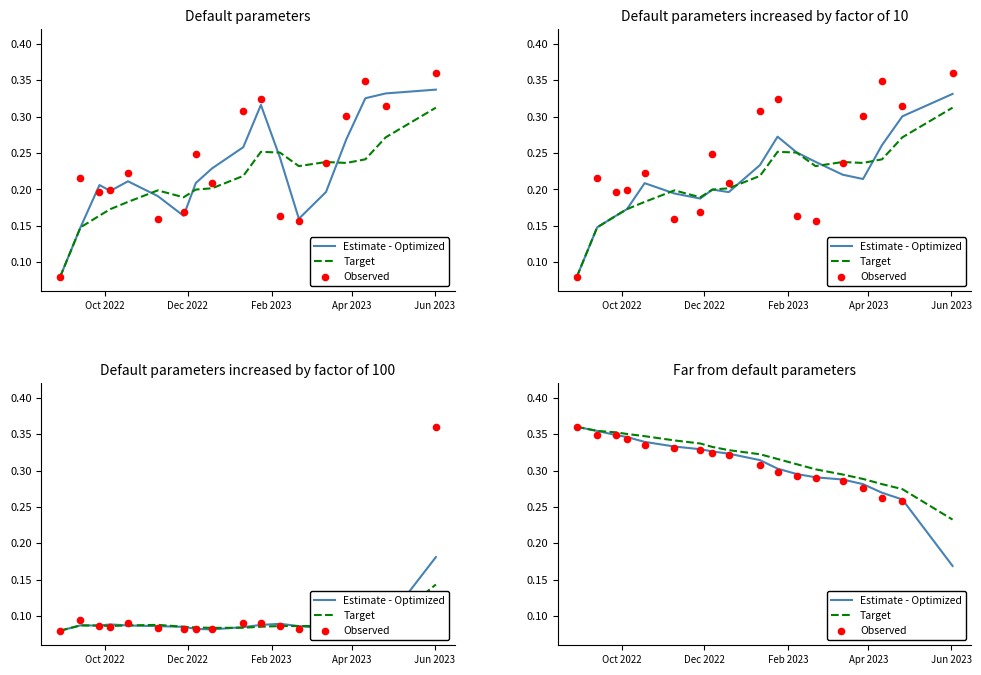

Which series has the widest spread of Y values?

Observed